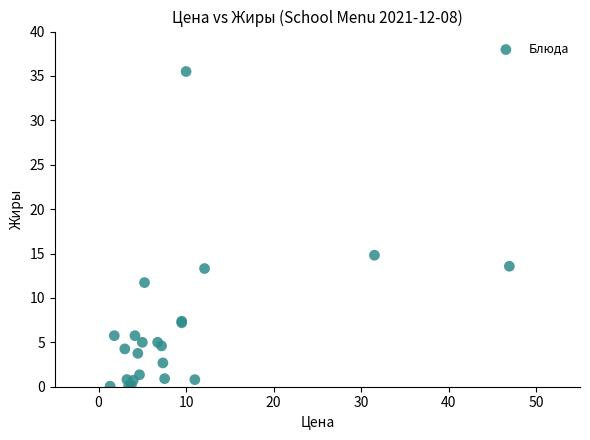

What Y value in the scatter plot is closest to 17?

14.8